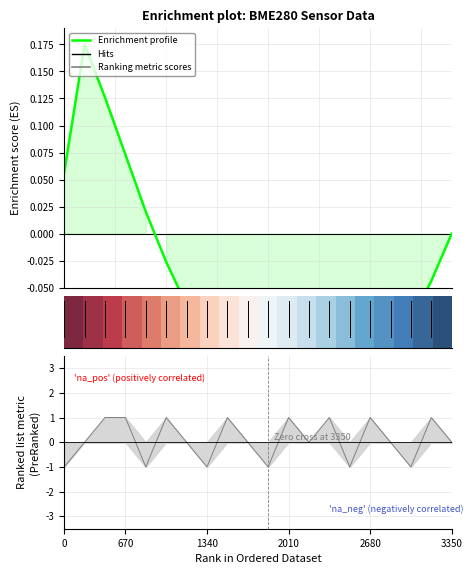

What is the difference between the highest and lowest values at 2010?

0.8